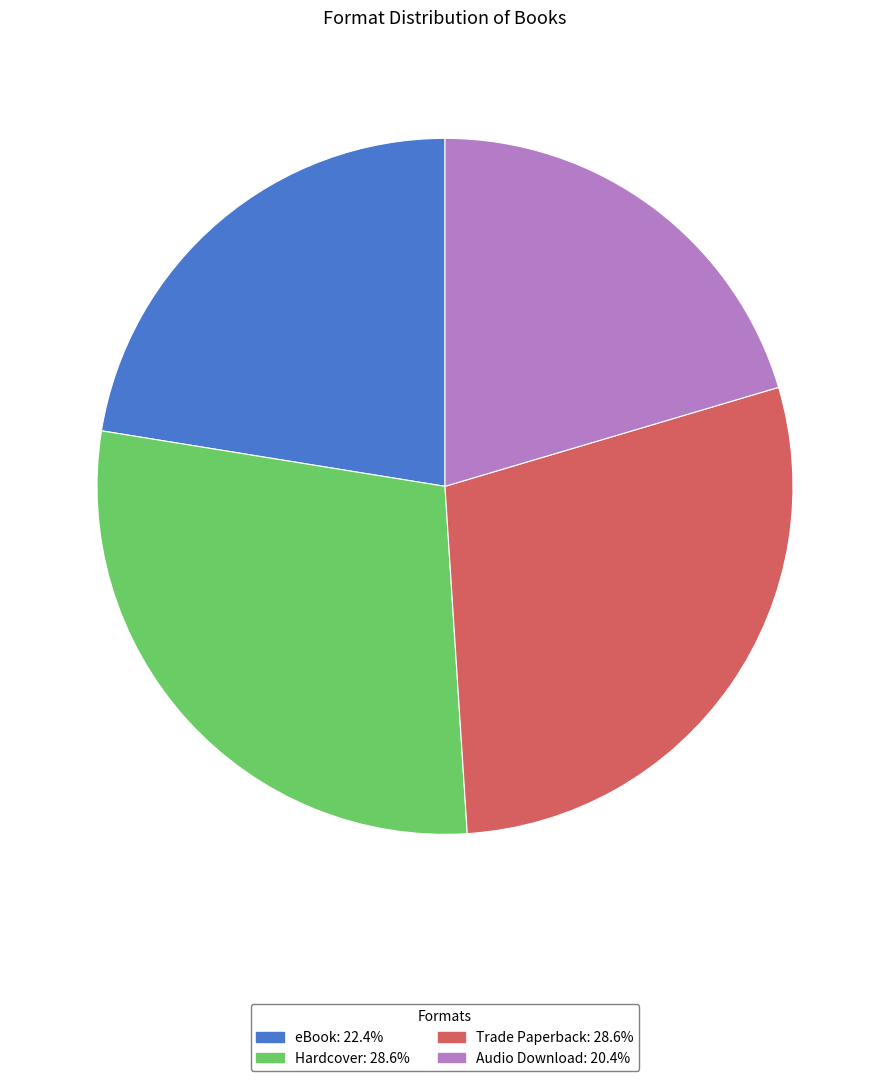

Do Hardcover: 28.6% and eBook: 22.4% together represent more than half of the pie?

Yes